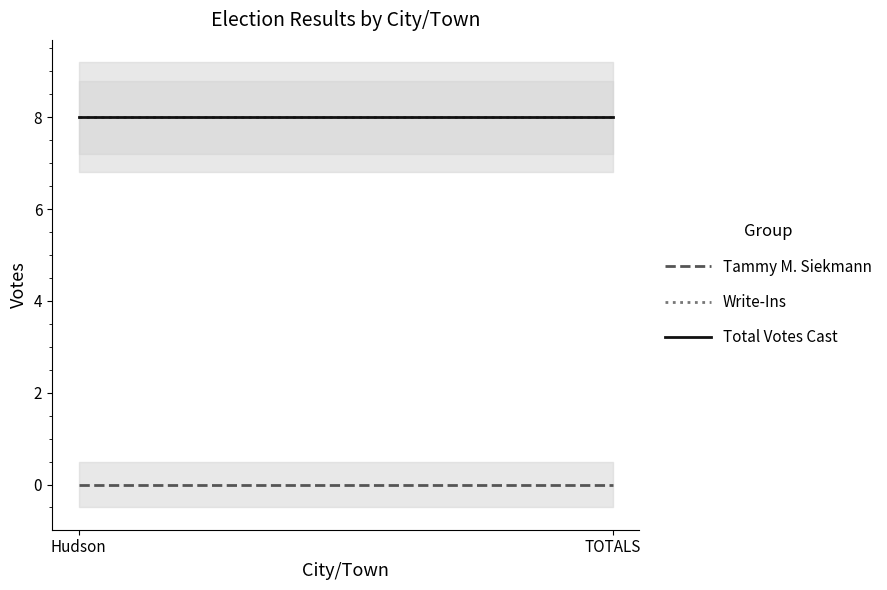

Rank the series by their maximum value, from highest to lowest.

Write-Ins, Total Votes Cast, Tammy M. Siekmann